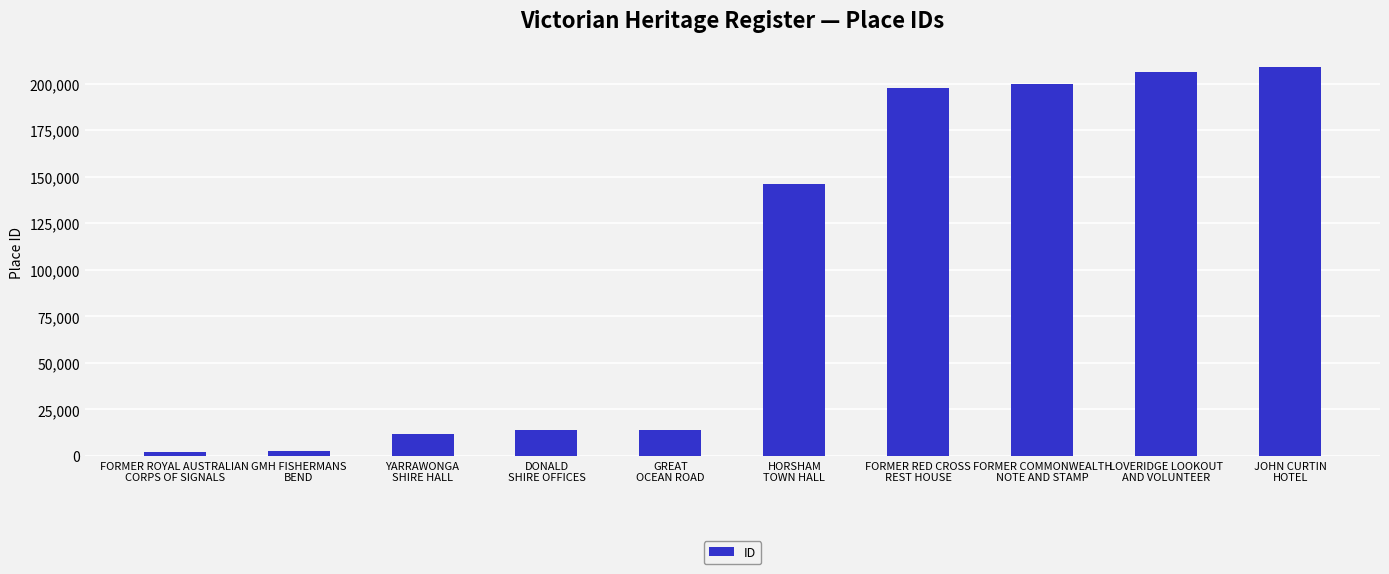

What is the difference between the second highest and second lowest values?

203361